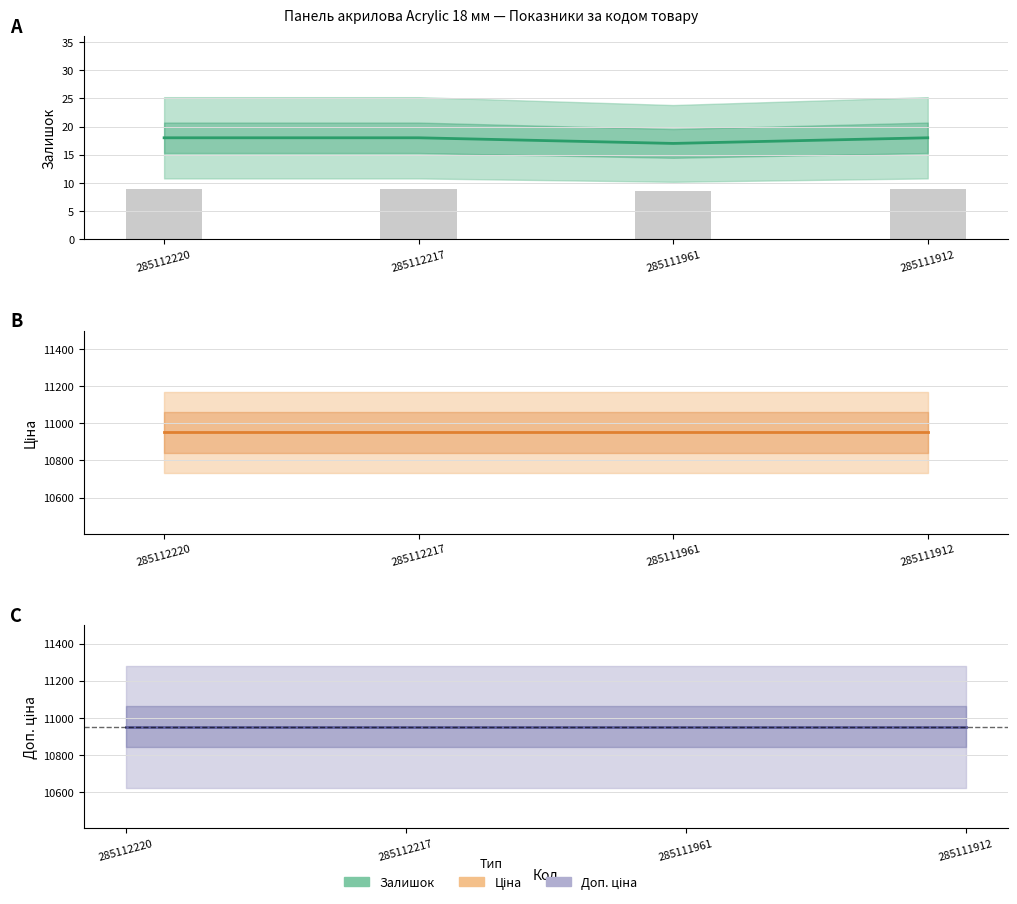

The Залишок series shows 17.0 at 285111961. True or false?

True